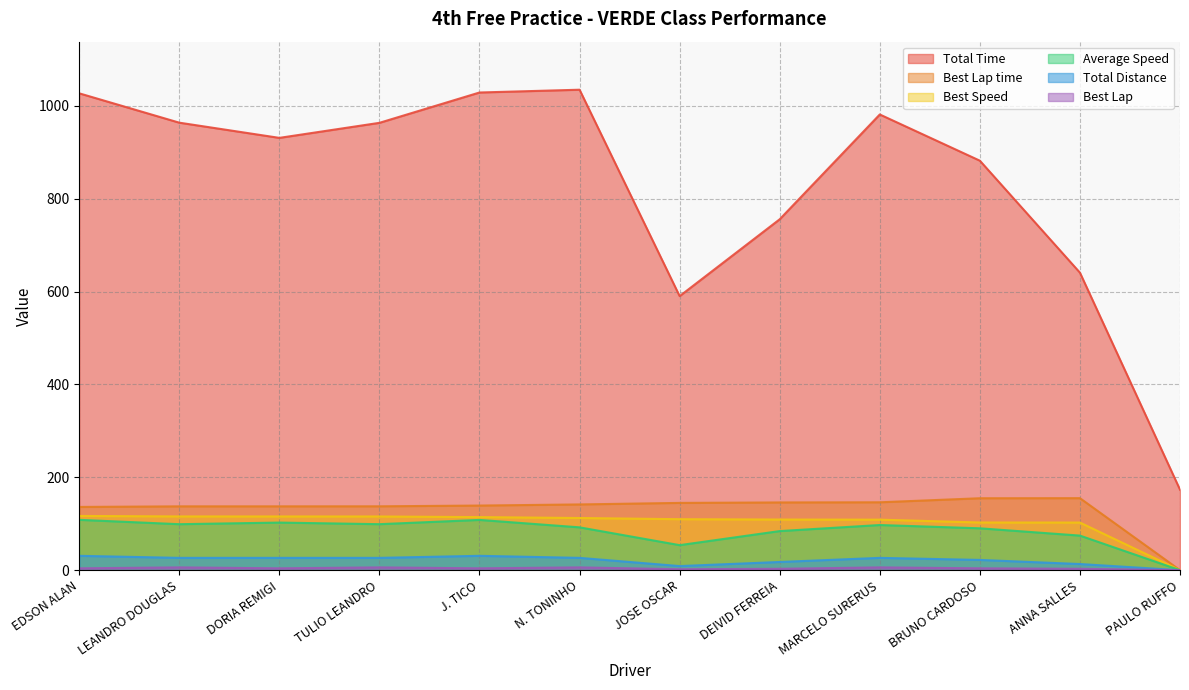

How many lines are shown in the chart?

6